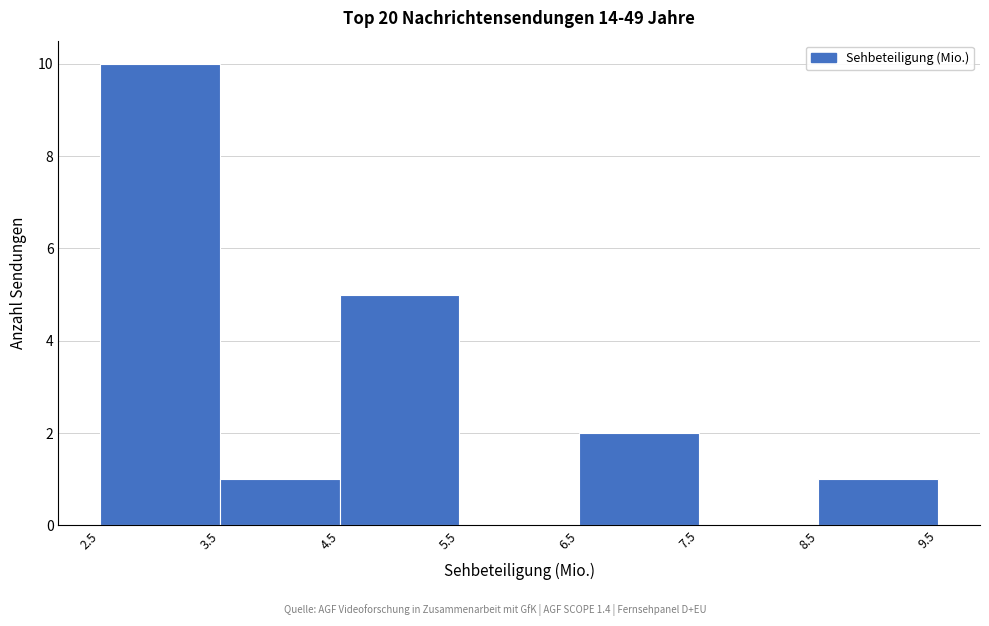

Reading left to right, transcribe this chart: for each bar, give the range it covers on the x-axis and its height. The values are not printed on the chart, so give them approximately, as read against the axis.

2.5 to 3.5: 10
3.5 to 4.5: 1
4.5 to 5.5: 5
5.5 to 6.5: 0
6.5 to 7.5: 2
7.5 to 8.5: 0
8.5 to 9.5: 1